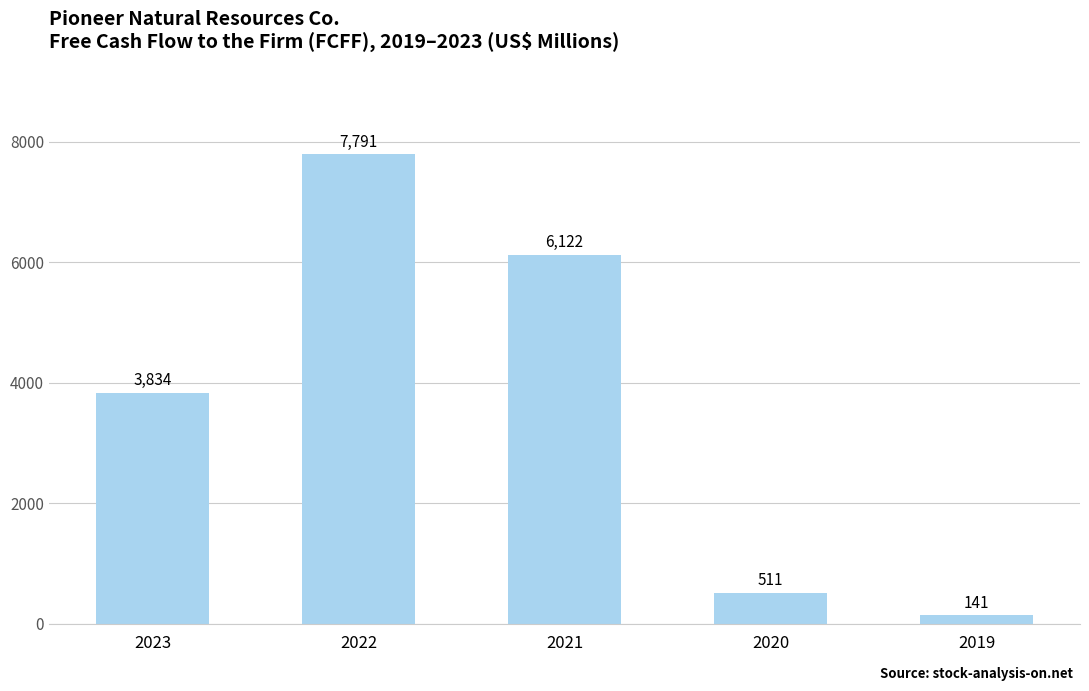

Read the value at 2021, to the nearest 50.

6100